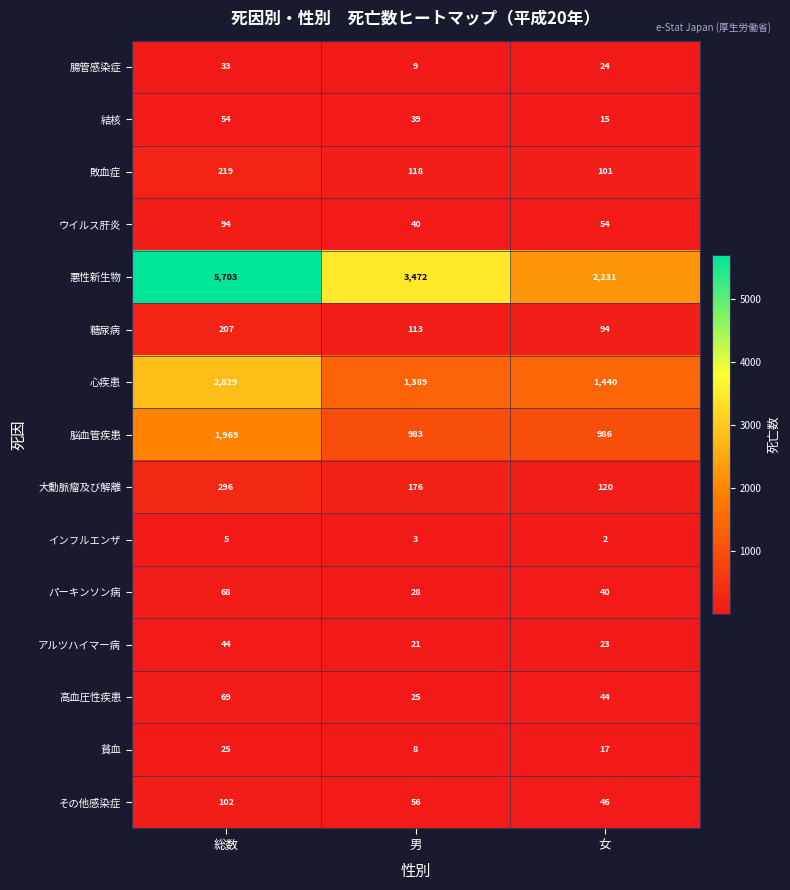

Which series has the largest range (max minus min)?

悪性新生物